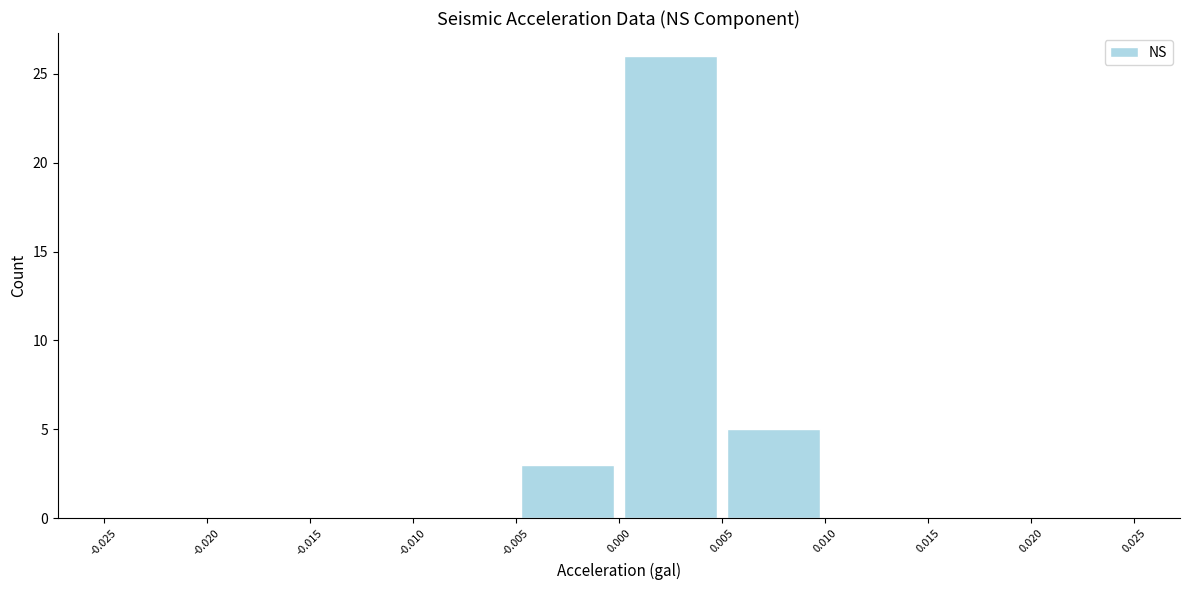

How tall is the bar that spans 0.000 to 0.005 on the x-axis? The values are not printed on the chart, so give them approximately, as read against the axis.

26